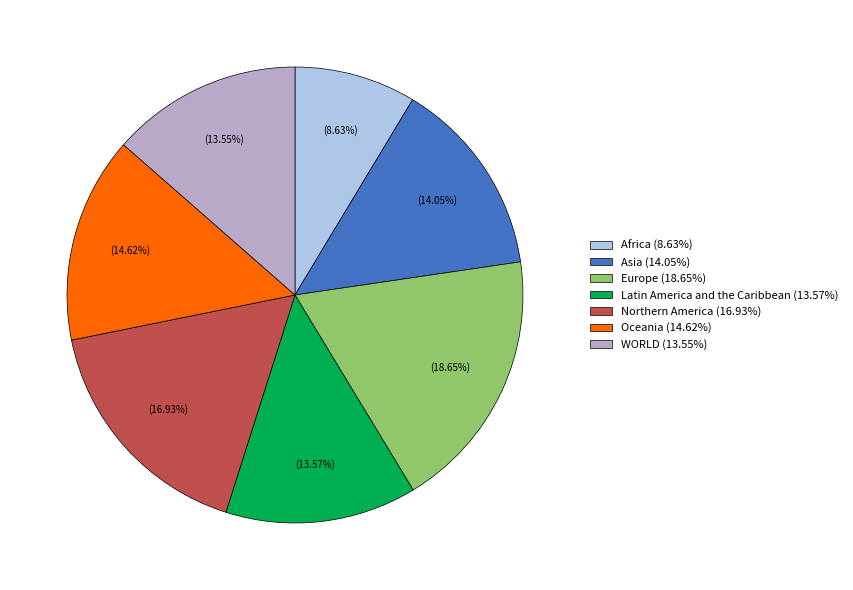

Combined, do Africa and Latin America and the Caribbean account for over 50%?

No